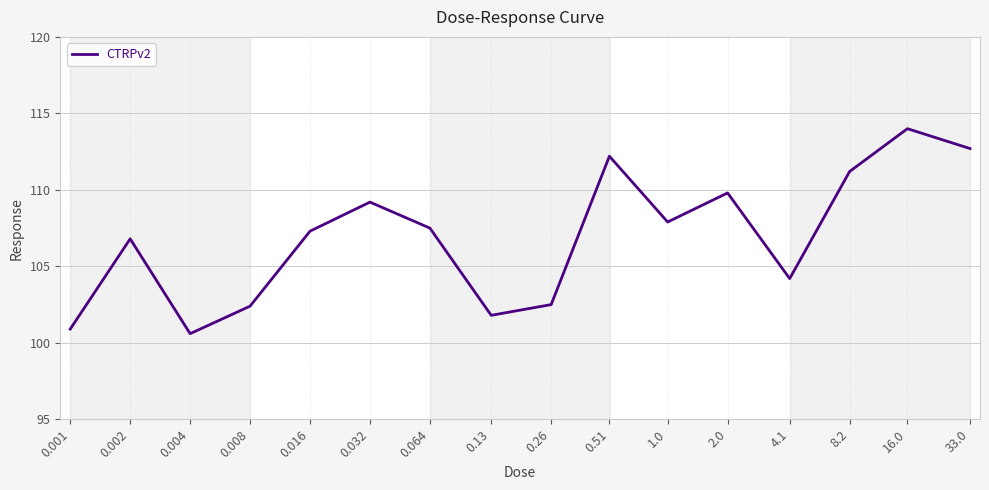

What position from the left is 0.016?

5